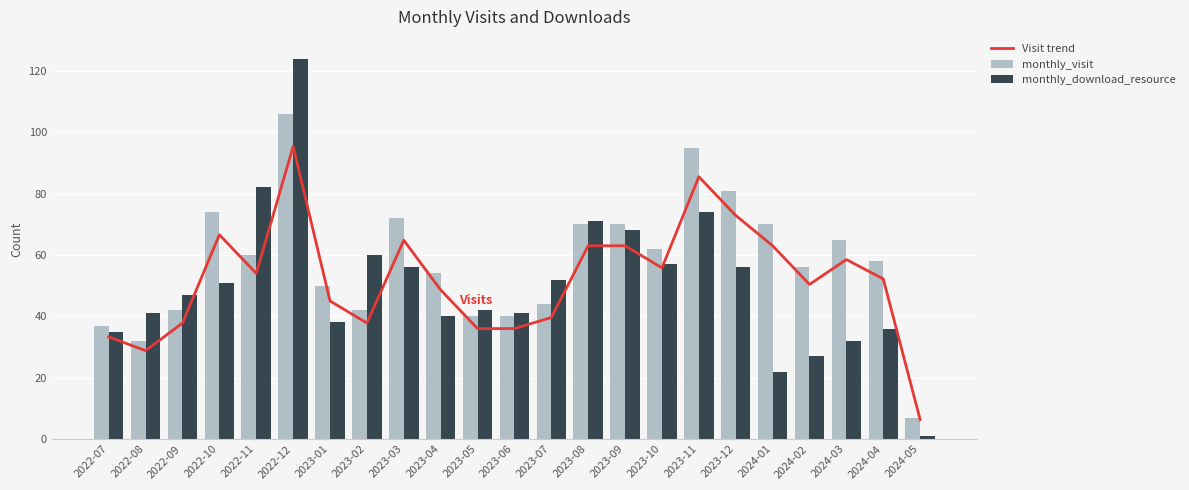

List the series in order of their overall mean, lowest first.

monthly_download_resource, Visit trend, monthly_visit